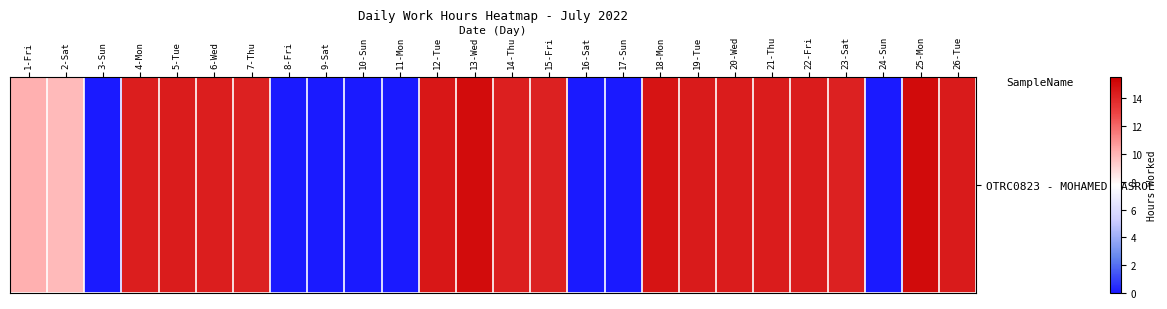

At which label does the data first exceed 14?

4-Mon